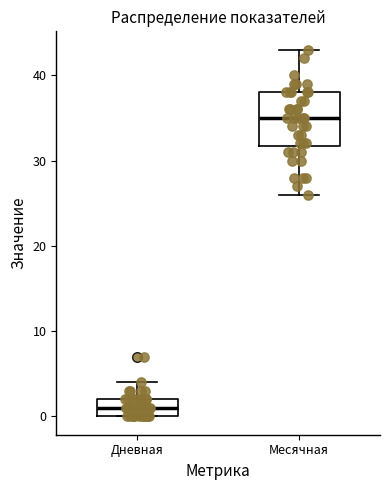

Which box has the highest median line?

Месячная